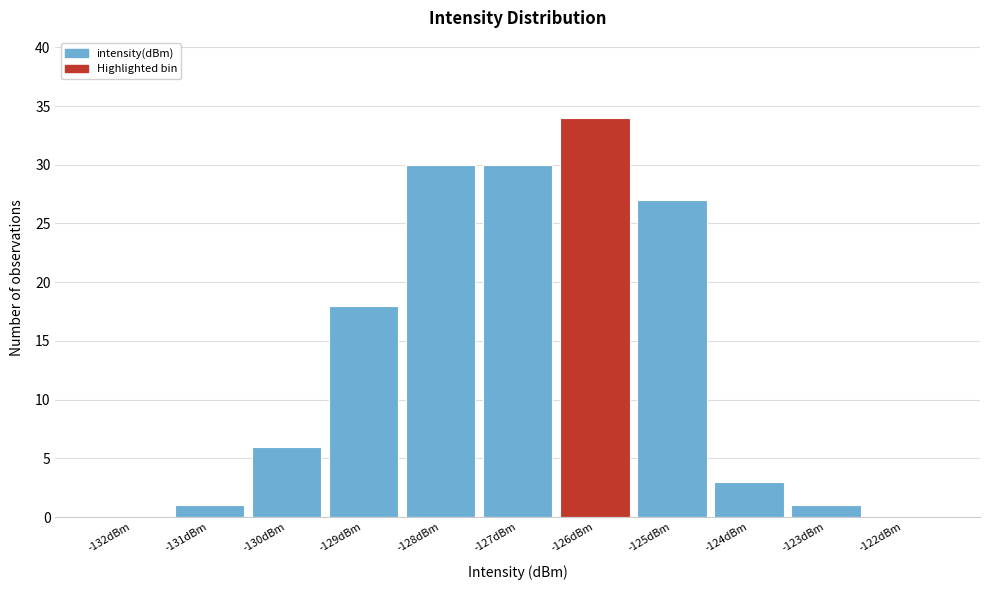

Reading left to right, extract all data points from this chart.

-132dBm=0	-131dBm=1	-130dBm=6	-129dBm=18	-128dBm=30	-127dBm=30	-126dBm=34	-125dBm=27	-124dBm=3	-123dBm=1	-122dBm=0